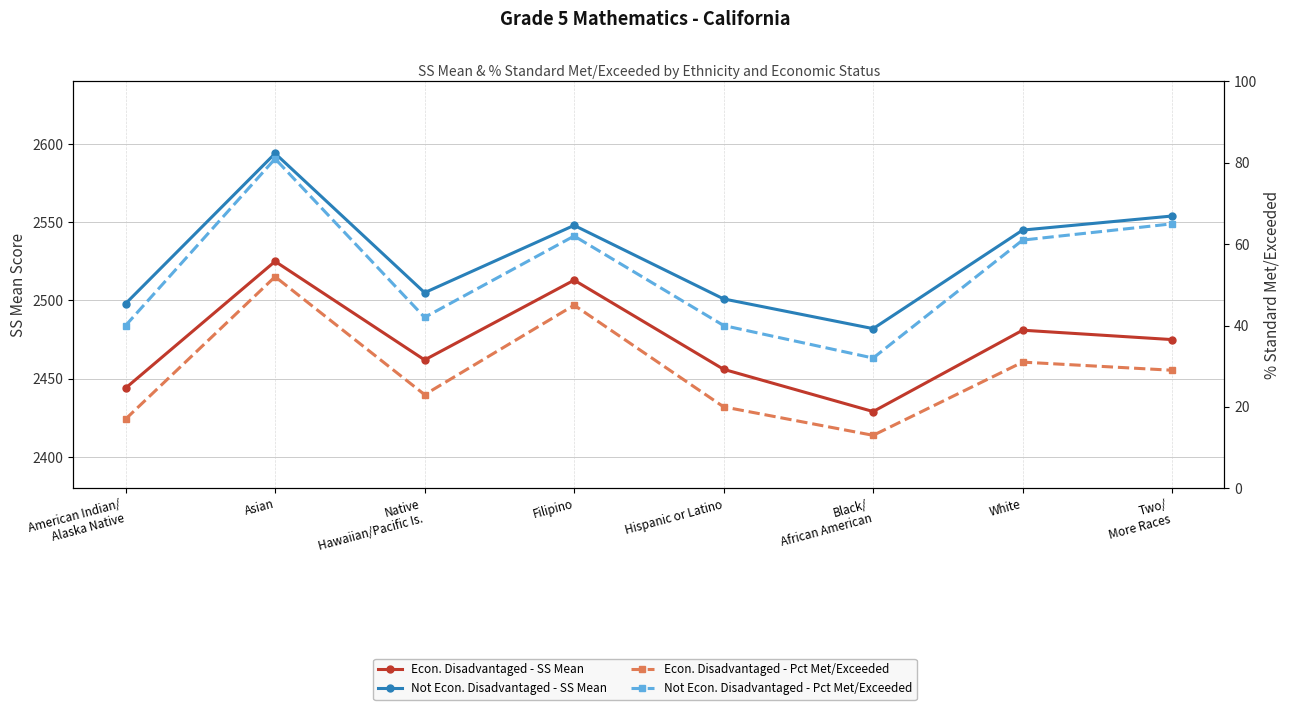

What is the total value across all series at Hispanic or Latino?

5017